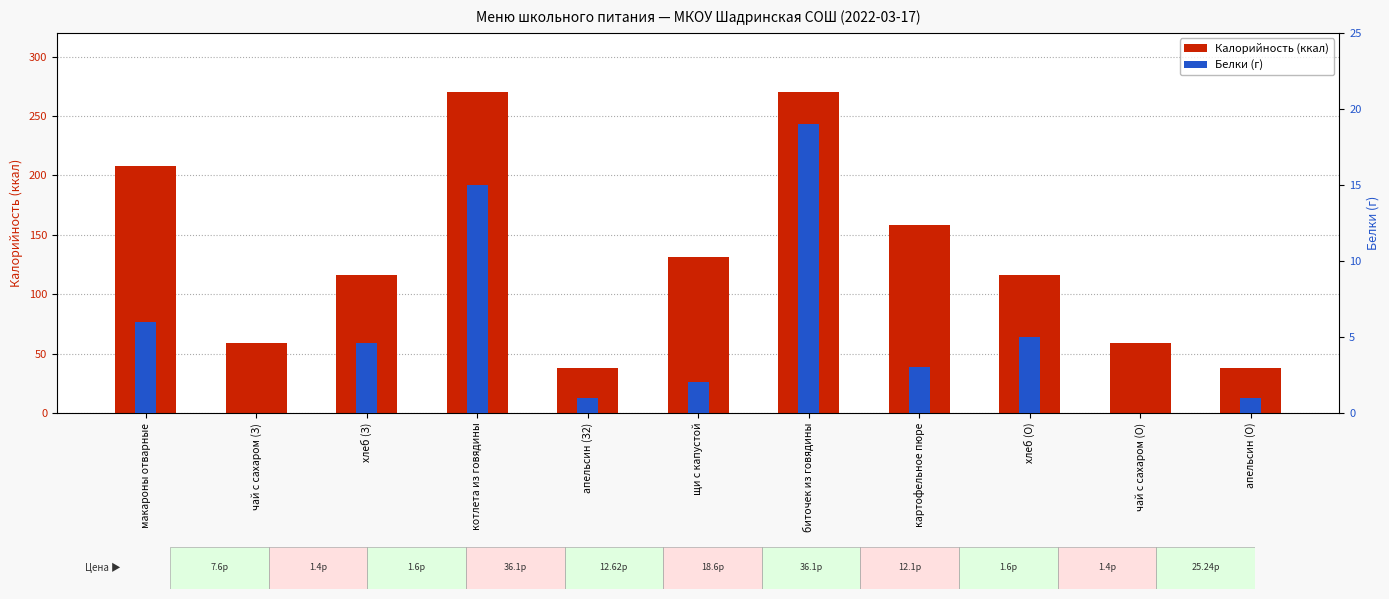

The Калорийность series shows 57.6 at щи с капустой. True or false?

False